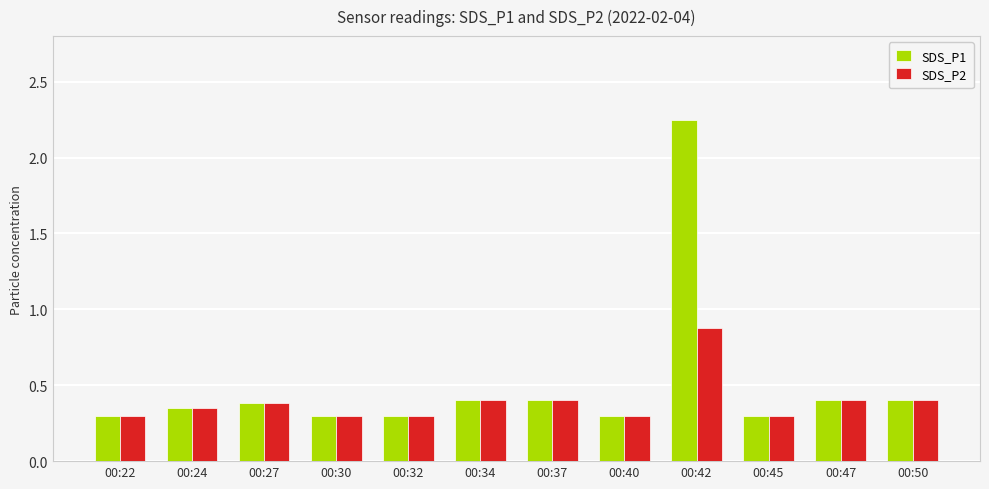

List the series in order of their overall mean, highest first.

SDS_P1, SDS_P2